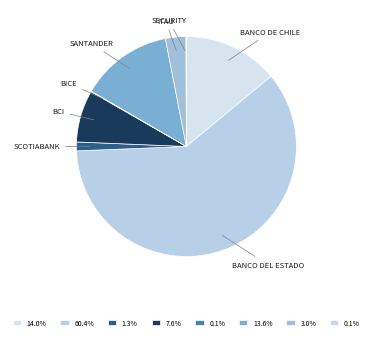

Count the number of slices in the pie.

8